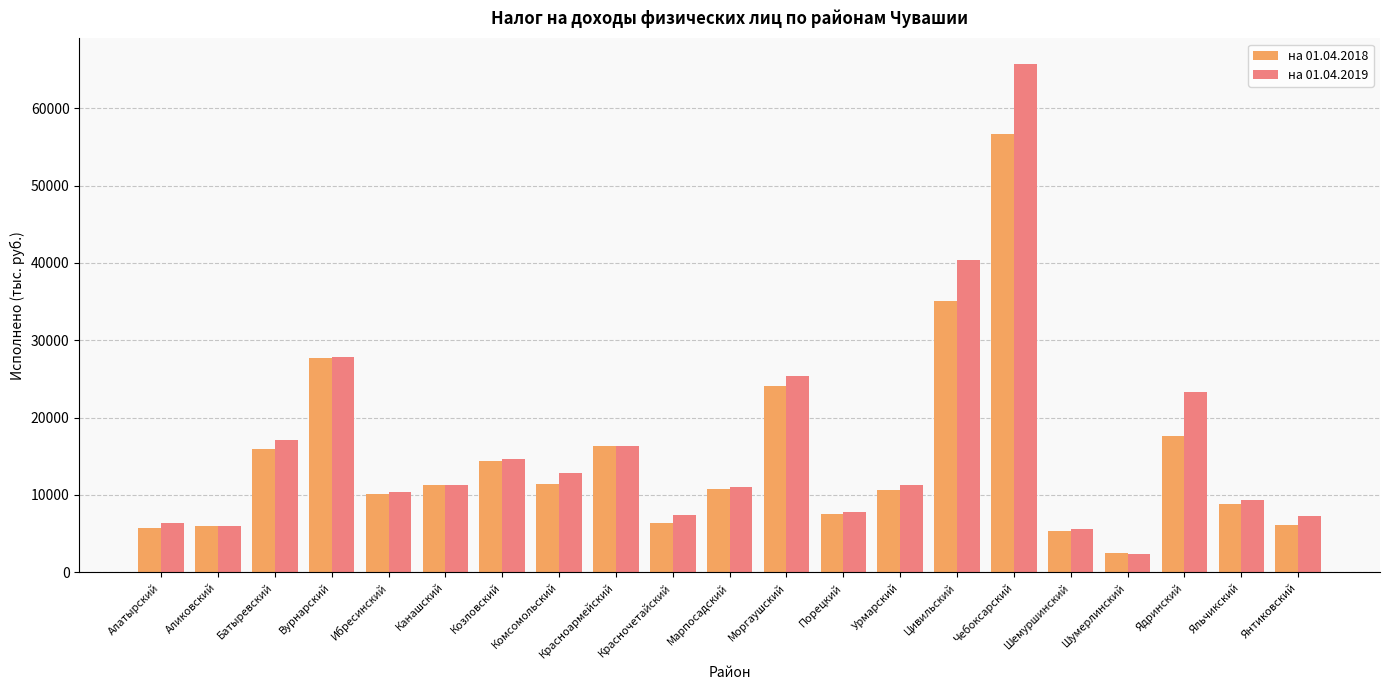

What is the label of the 19th bar from the right?

Батыревский